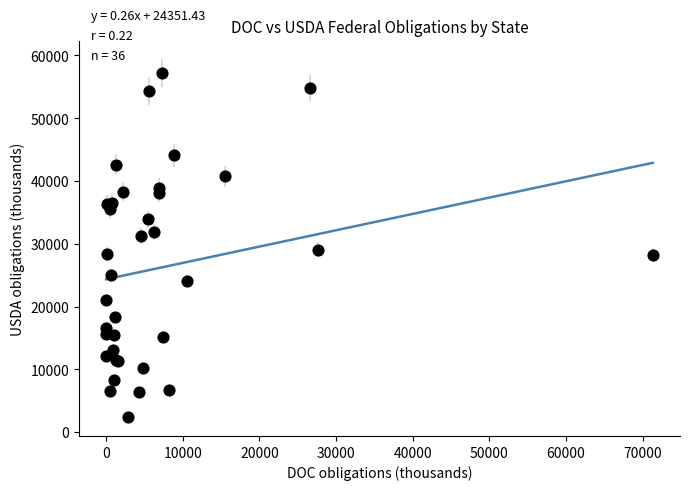

What Y value in the scatter plot is closest to 29763?

29046.0